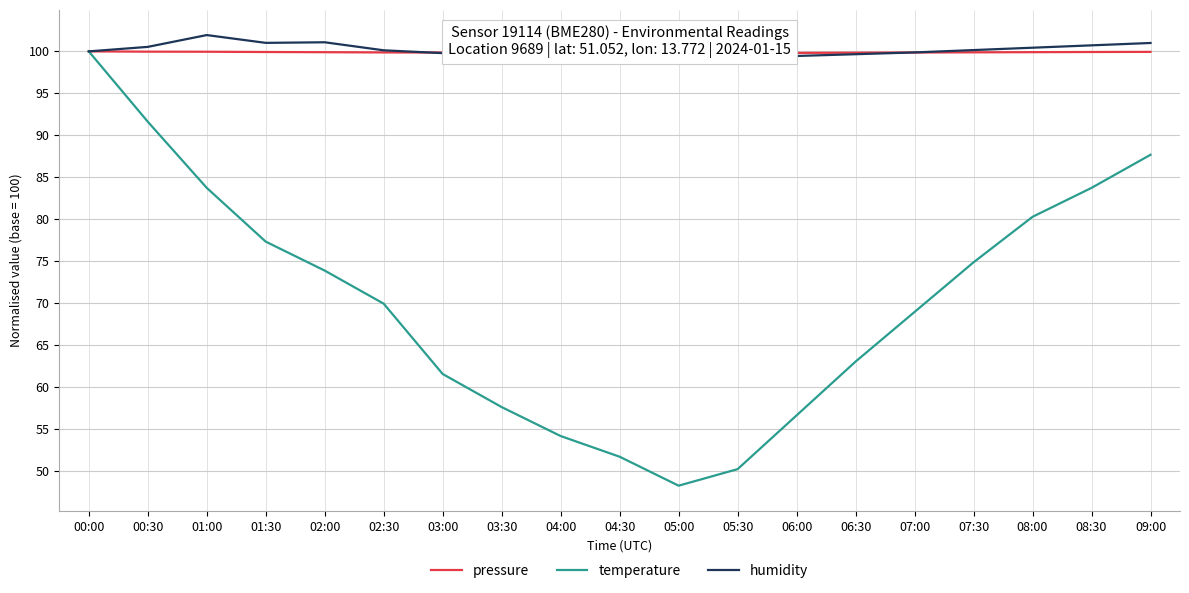

True or false: temperature and humidity cross at least once.

False